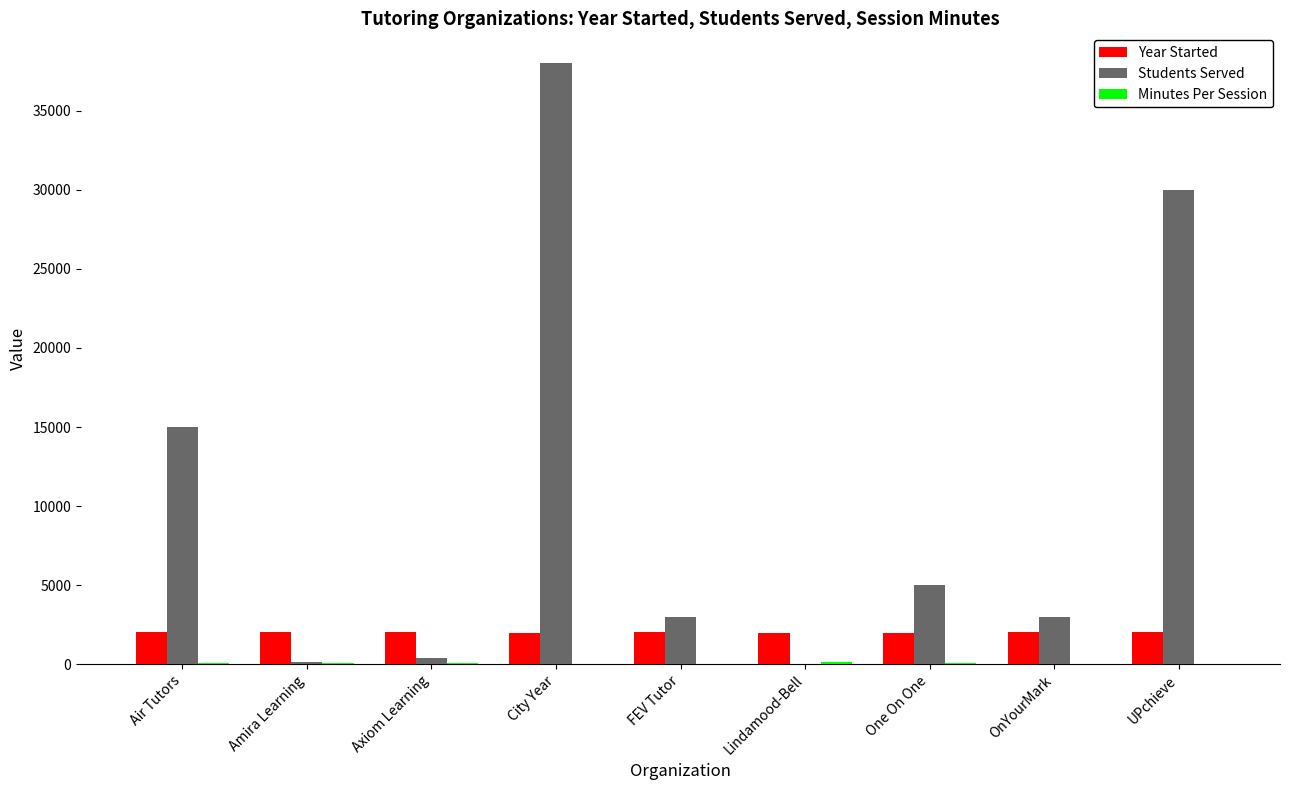

The value of Year Started at One On One is 2000. True or false?

True